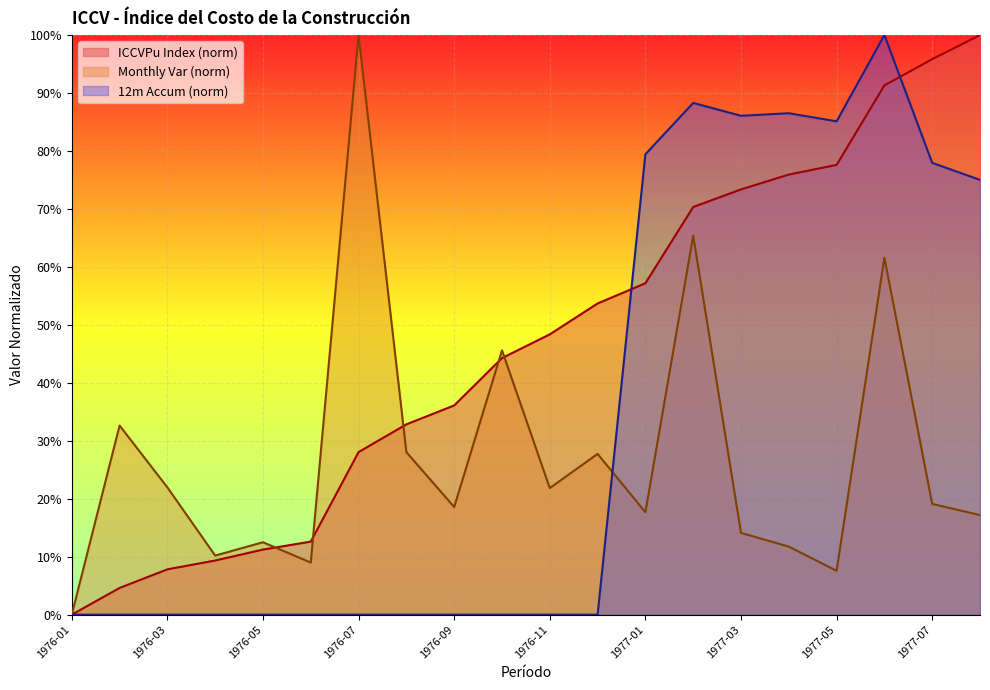

Between 1976-03 and 1976-11, which is larger?

1976-11